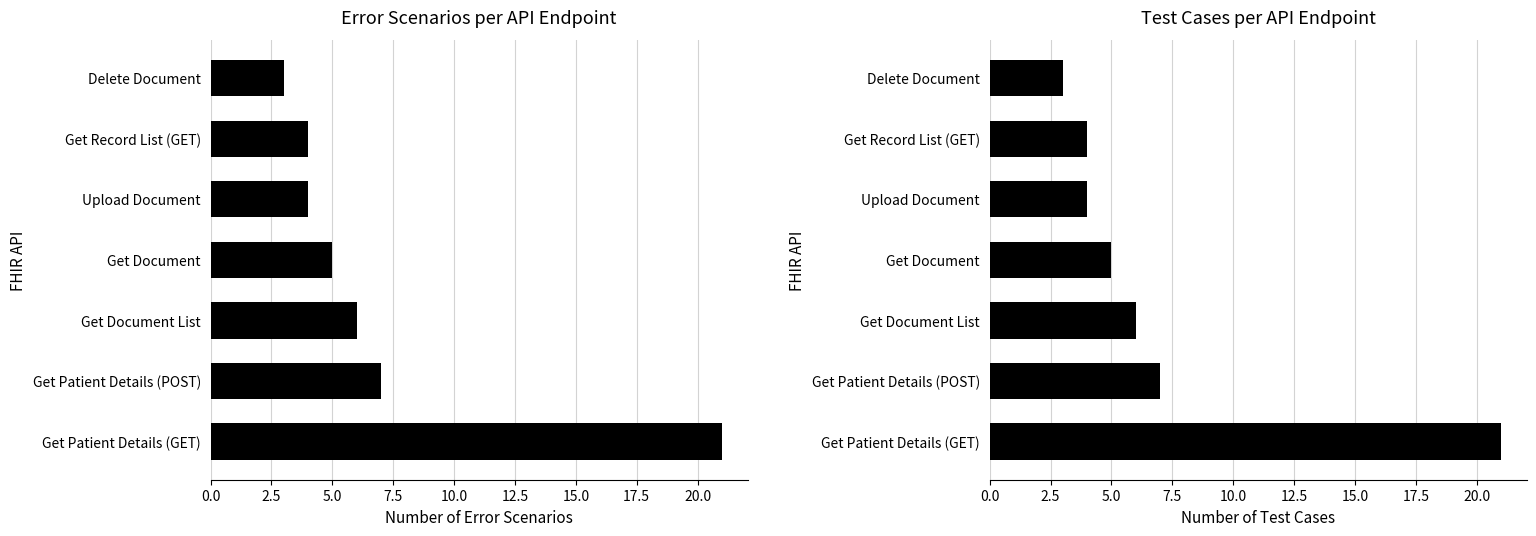

How many values in the Error Scenario Count series exceed 5?

3